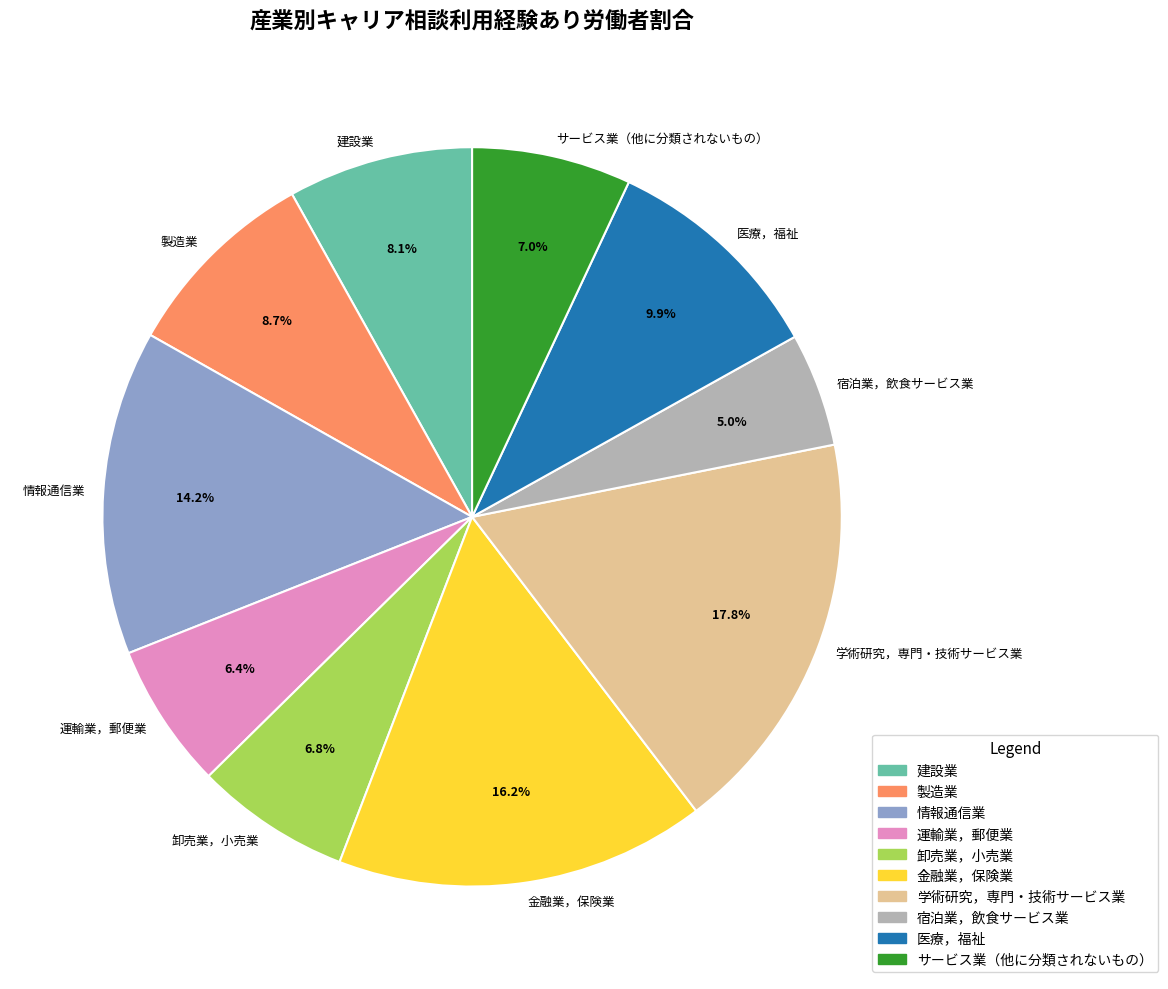

To the nearest percent, what is the average slice percentage?

10%